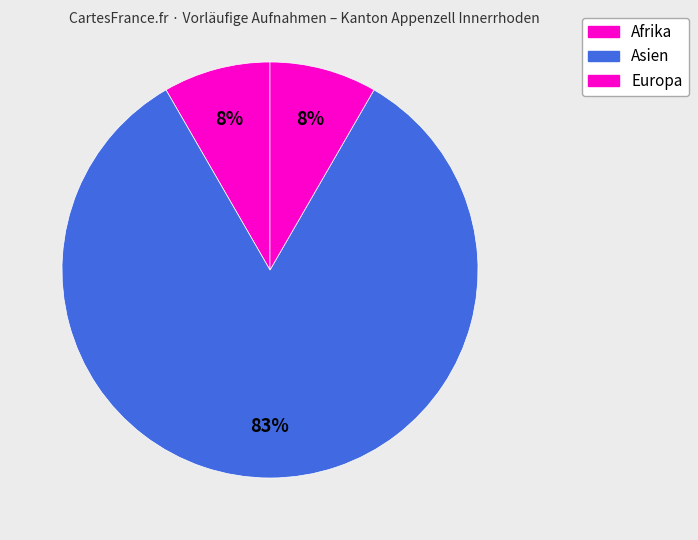

Count the number of slices in the pie.

3